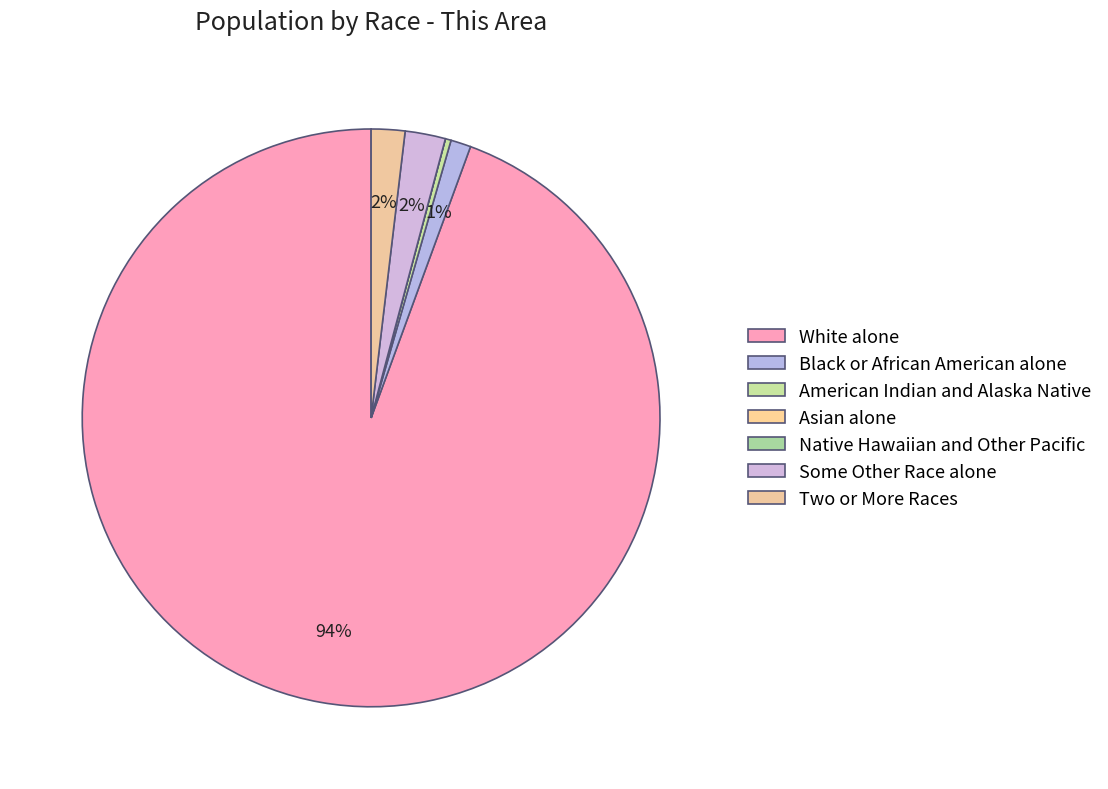

Which slice is the smallest?

Asian alone